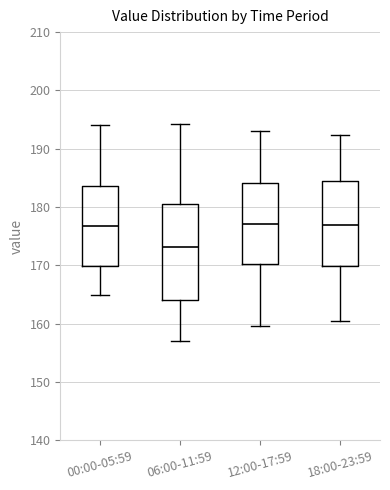

Reading left to right, transcribe this box plot: for each box, give where its median line is, the range the box spans, and where its two whiskers end, as read against the y-axis. The values are not printed on the chart, so give them approximately, as read against the axis.

00:00-05:59: median 177, box 170 to 184, whiskers 165 to 194
06:00-11:59: median 173, box 164 to 180, whiskers 157 to 194
12:00-17:59: median 177, box 170 to 184, whiskers 160 to 193
18:00-23:59: median 177, box 170 to 185, whiskers 161 to 192